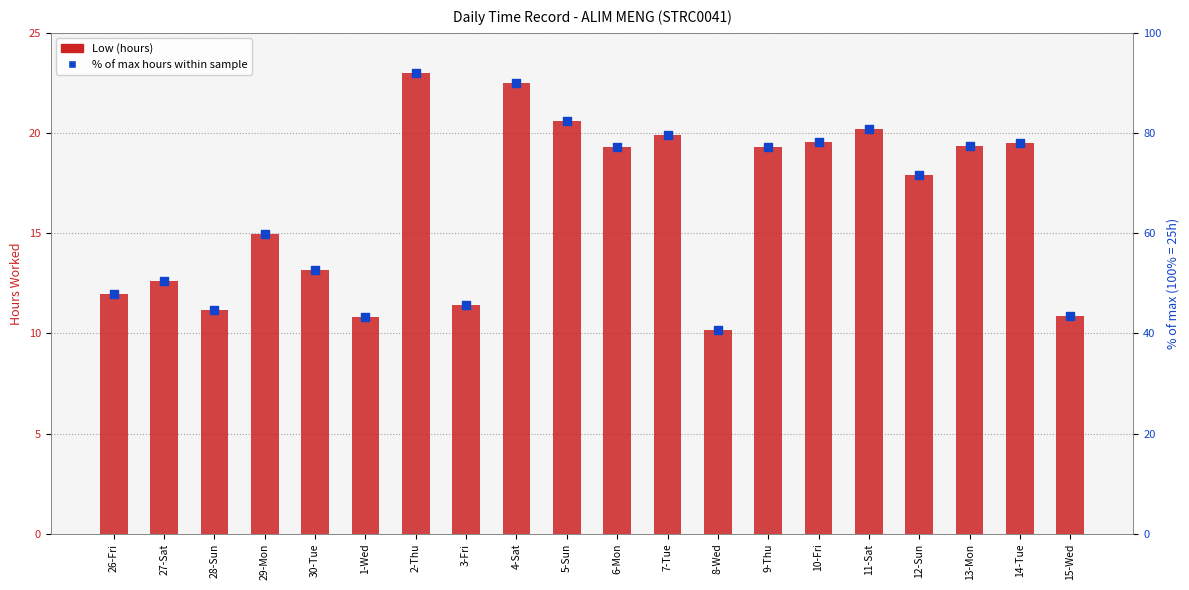

Is the value of % of max hours within sample at 30-Tue greater than the value of Low (hours) at 29-Mon?

Yes